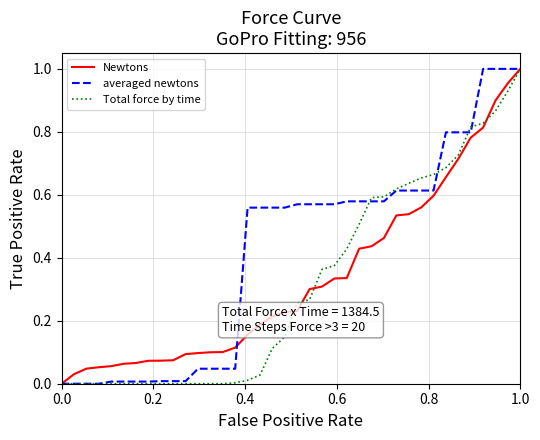

Which series has the largest total across all categories?

averaged newtons